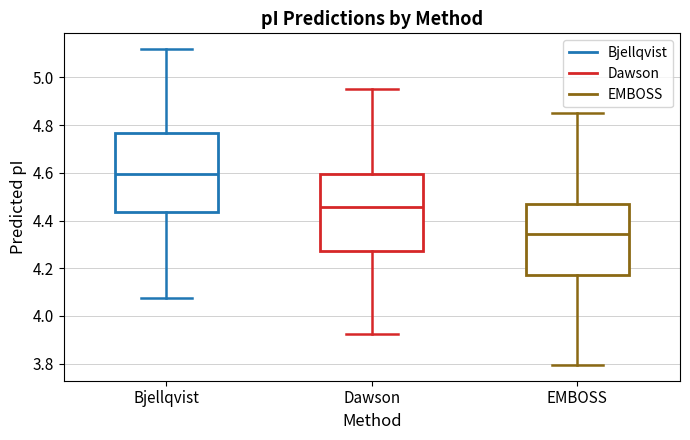

Where does the upper whisker of the box for Bjellqvist end on the y-axis? The values are not printed on the chart, so give them approximately, as read against the axis.

5.12